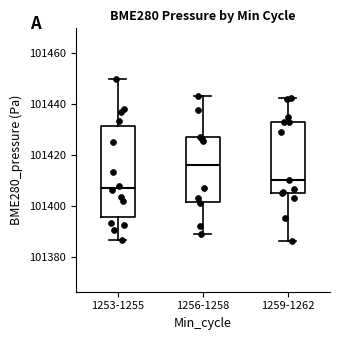

Reading left to right, read every box against the y-axis: the position of its median line, the range the box covers, and the ends of its whiskers. The values are not printed on the chart, so give them approximately, as read against the axis.

1253-1255: median 101408, box 101396 to 101432, whiskers 101386 to 101450
1256-1258: median 101416, box 101402 to 101426, whiskers 101390 to 101444
1259-1262: median 101410, box 101406 to 101432, whiskers 101386 to 101442